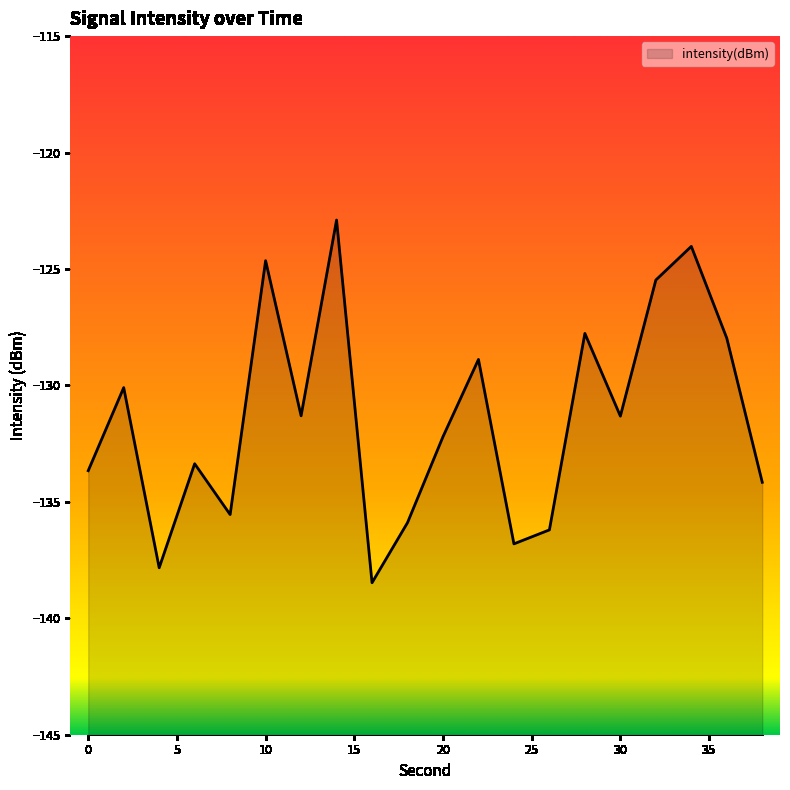

What is the greatest value displayed?

-122.9